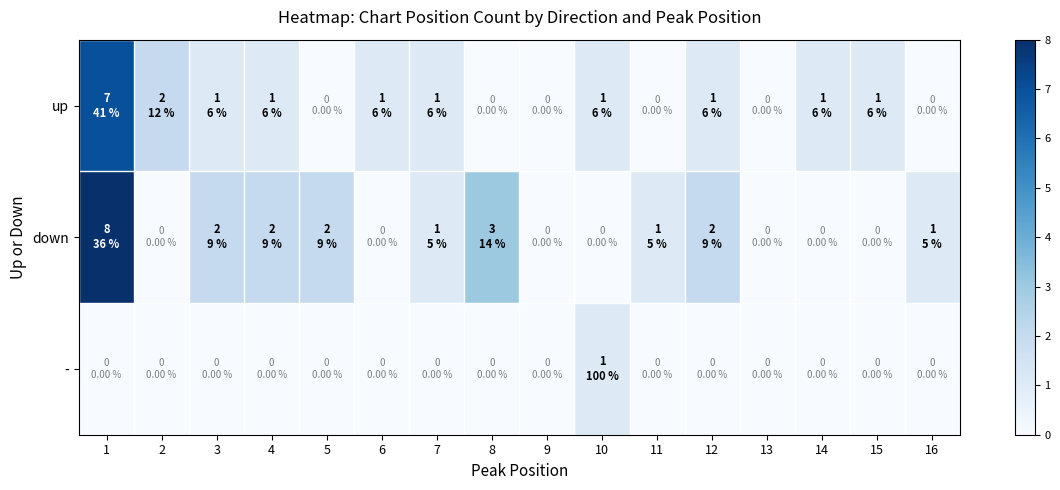

Between 8 and 6, which is larger?

6